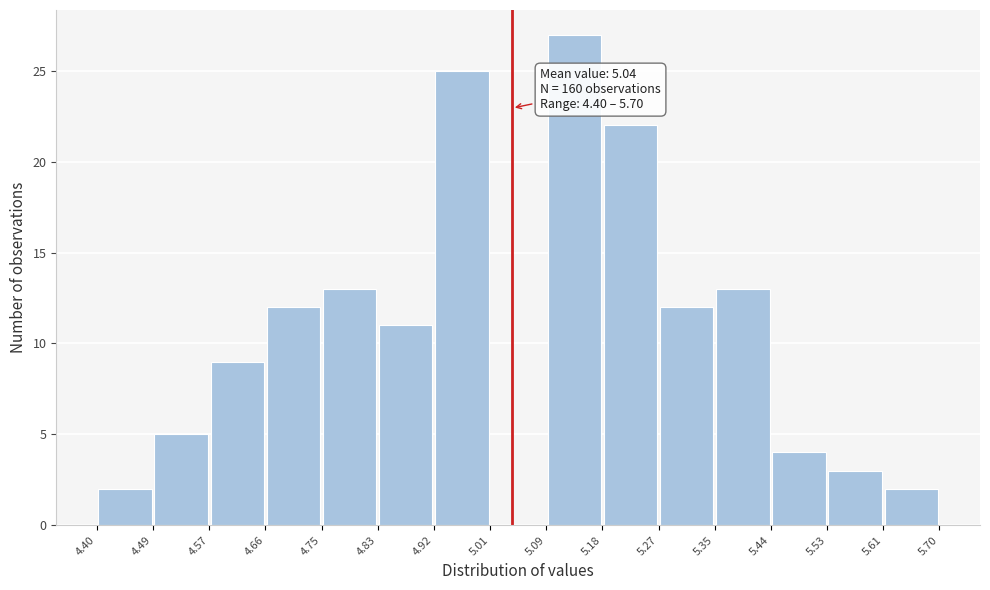

Over which range of the x-axis is the bar tallest?

5.09 to 5.18